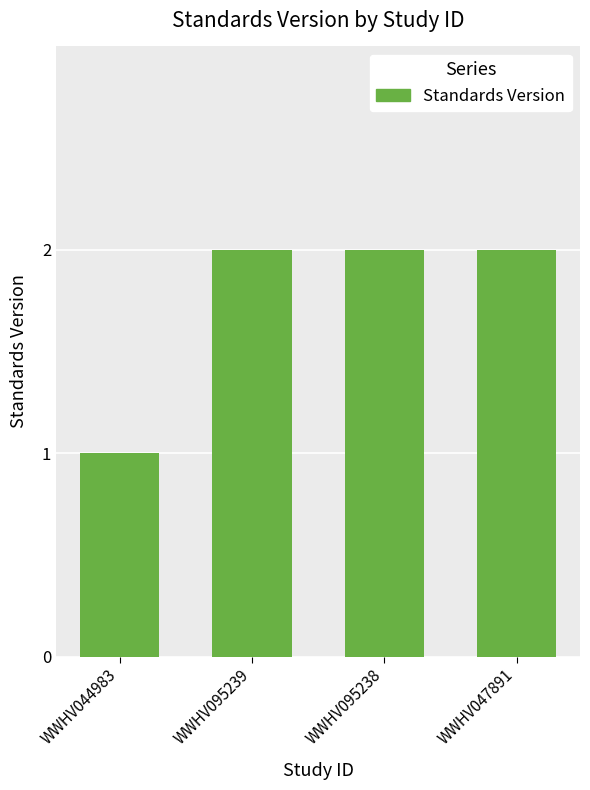

Reading left to right, transcribe all the data shown in this chart.

1	2	2	2